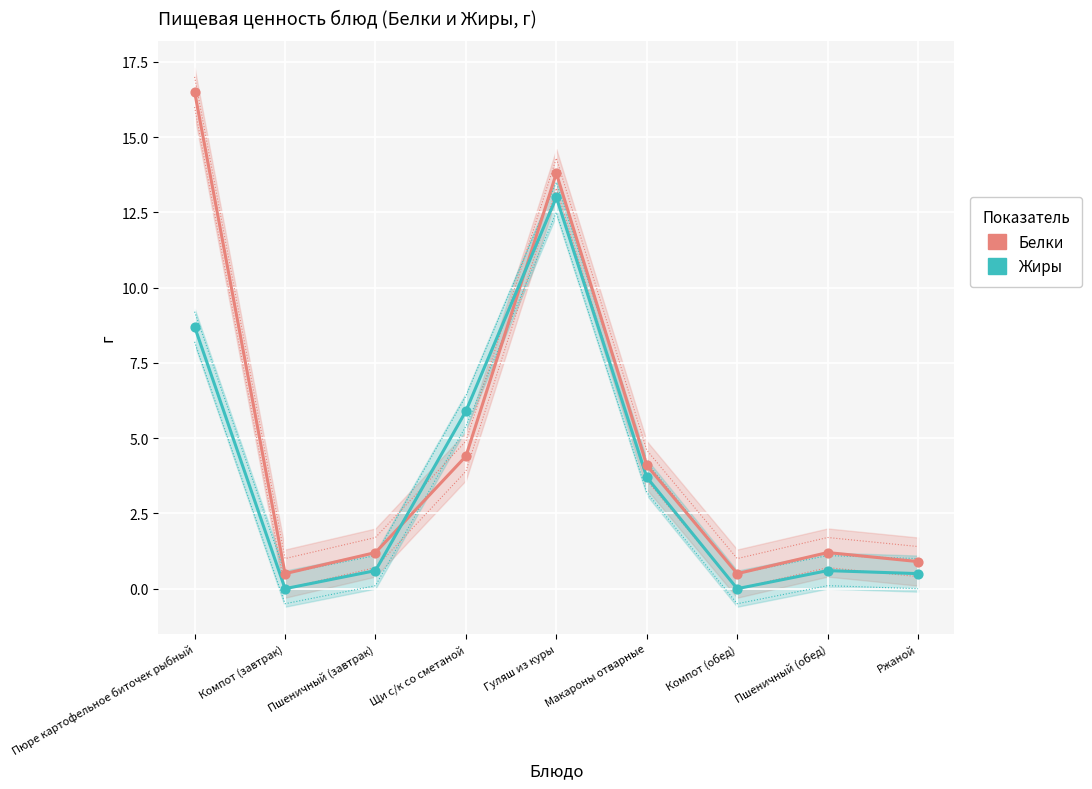

What is the total value across all series at Пшеничный (завтрак)?

1.8